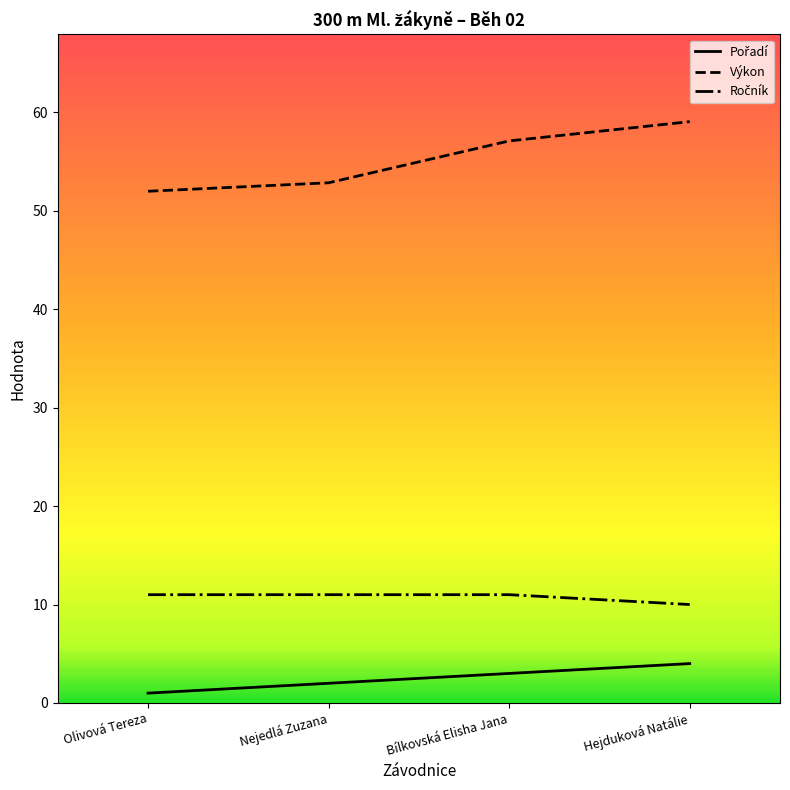

What is the total value across all series at Nejedlá Zuzana?

65.8